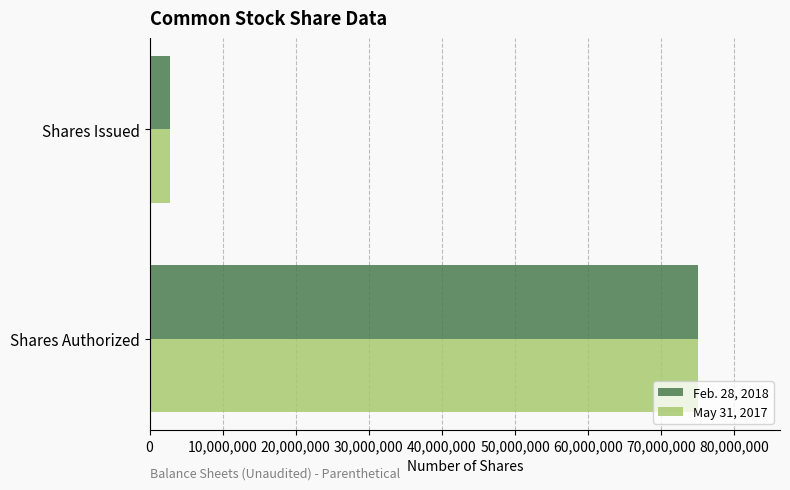

What is the difference between the maximum and minimum values in the May 31, 2017 series?

72145000